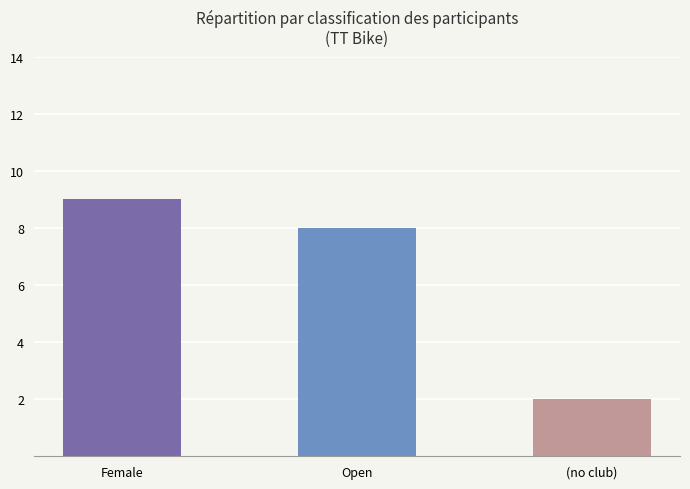

What is the change in value from Open to (no club)?

-6